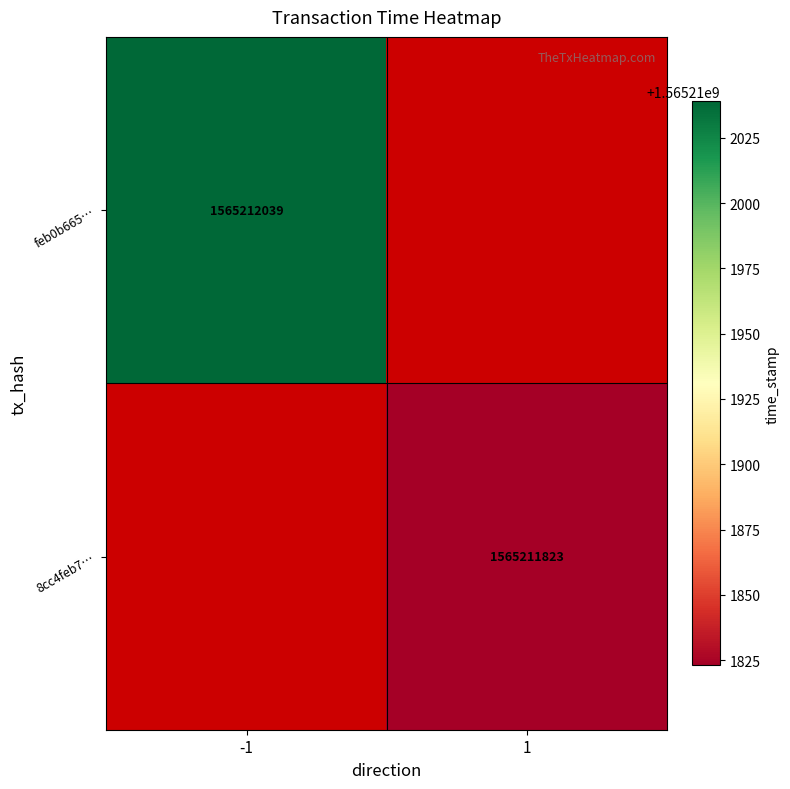

How many 8cc4feb7da1b01d23e3616d0e63a8191798bc41 values are between 1 and 1565211823?

2